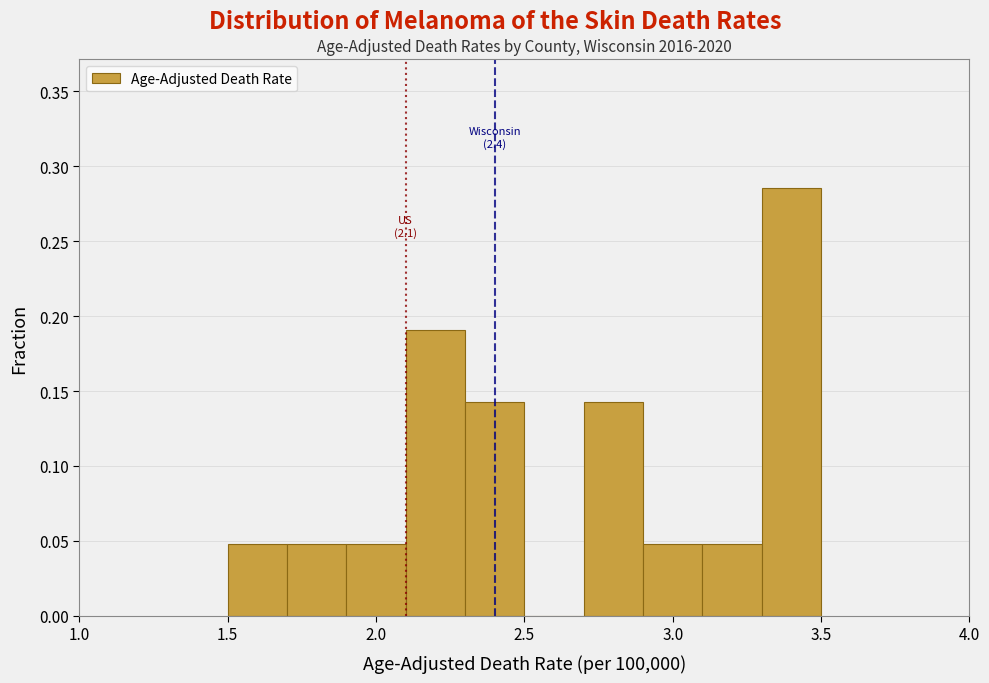

Over which range of the x-axis is the bar tallest?

3.3 to 3.5